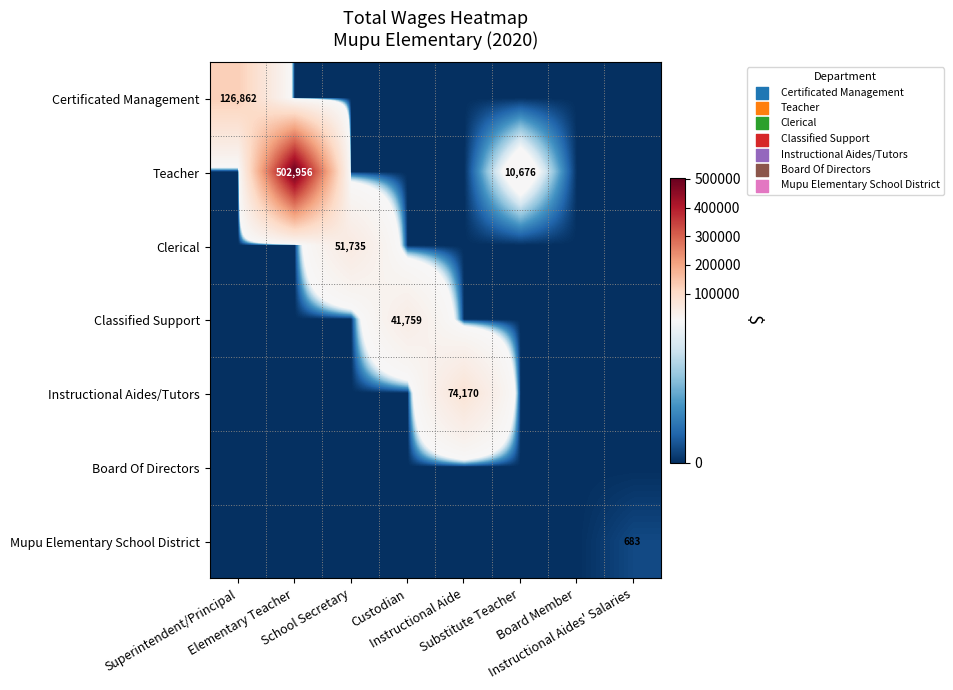

What is the total value across all series at Instructional Aides' Salaries?

683